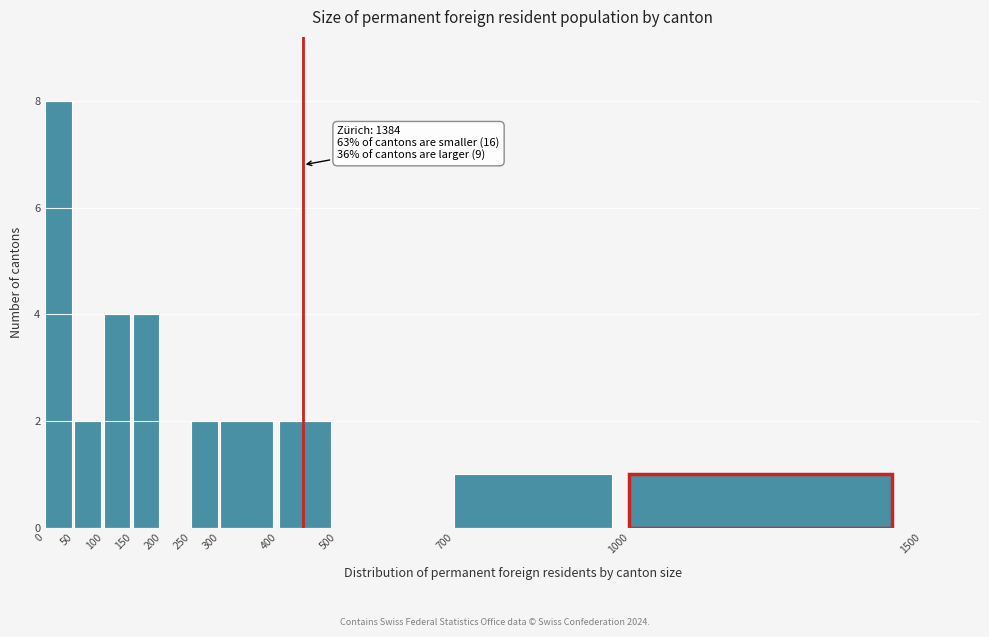

Over which range of the x-axis is the bar tallest?

0 to 50